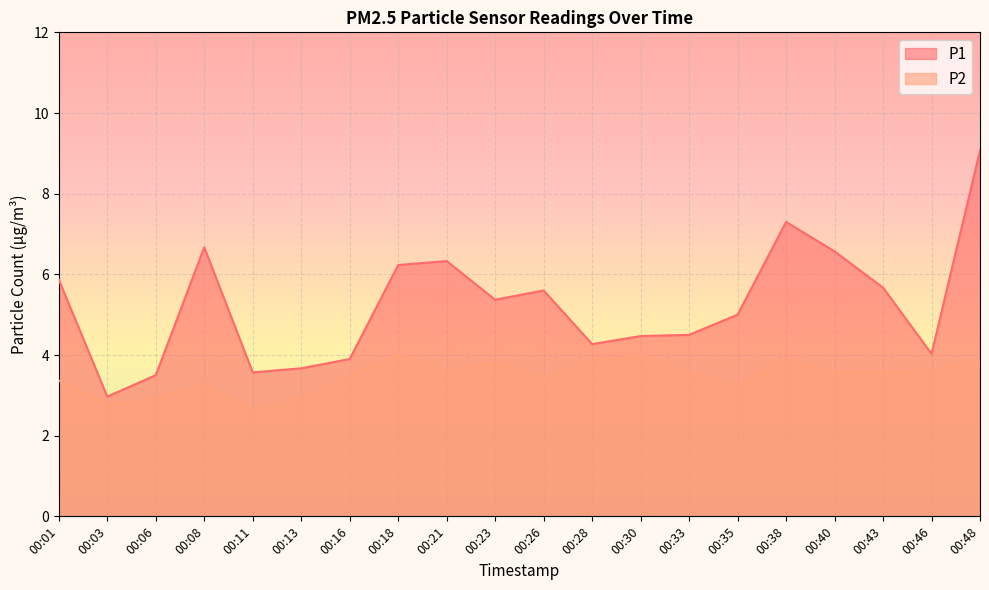

True or false: P1 and P2 cross at least once.

False